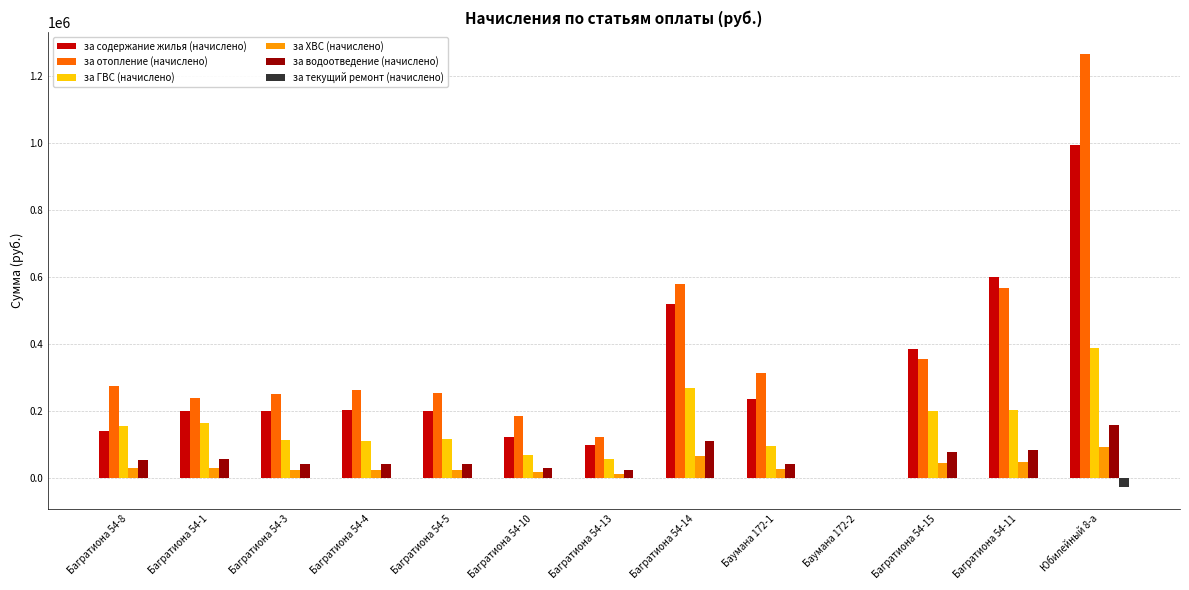

Which series has the largest total across all categories?

за отопление (начислено)